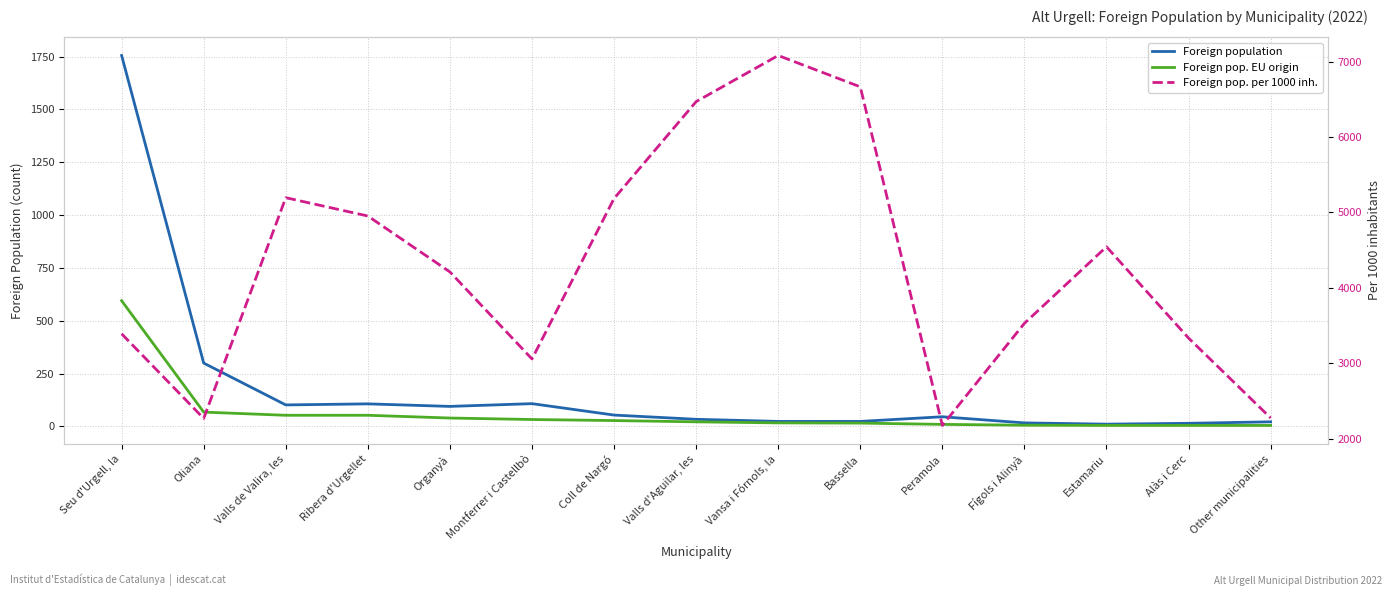

Which series has the widest spread of values?

Foreign pop. per 1000 inh.